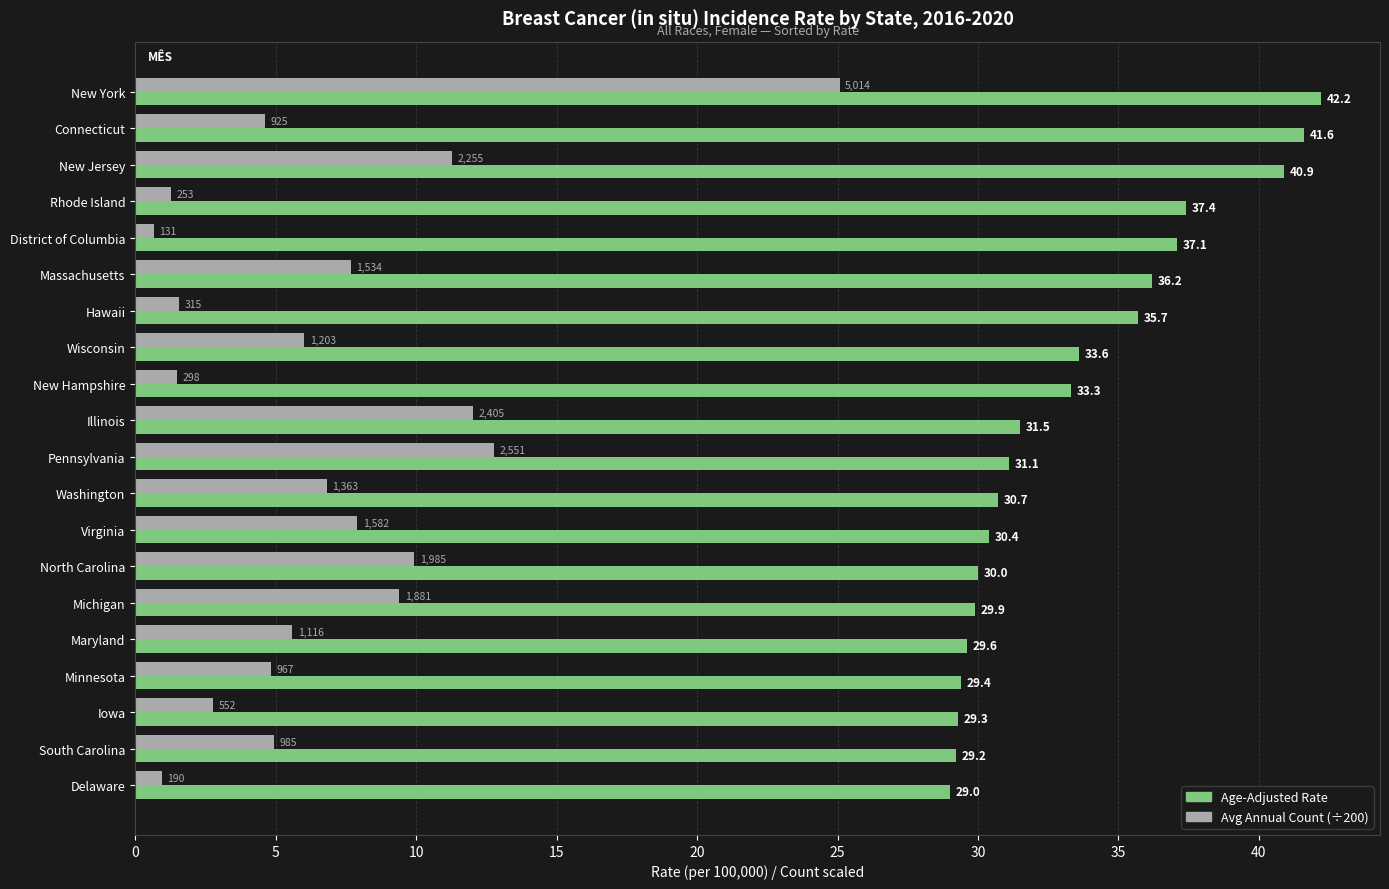

What is the average value of the Age-Adjusted Rate series?

33.4